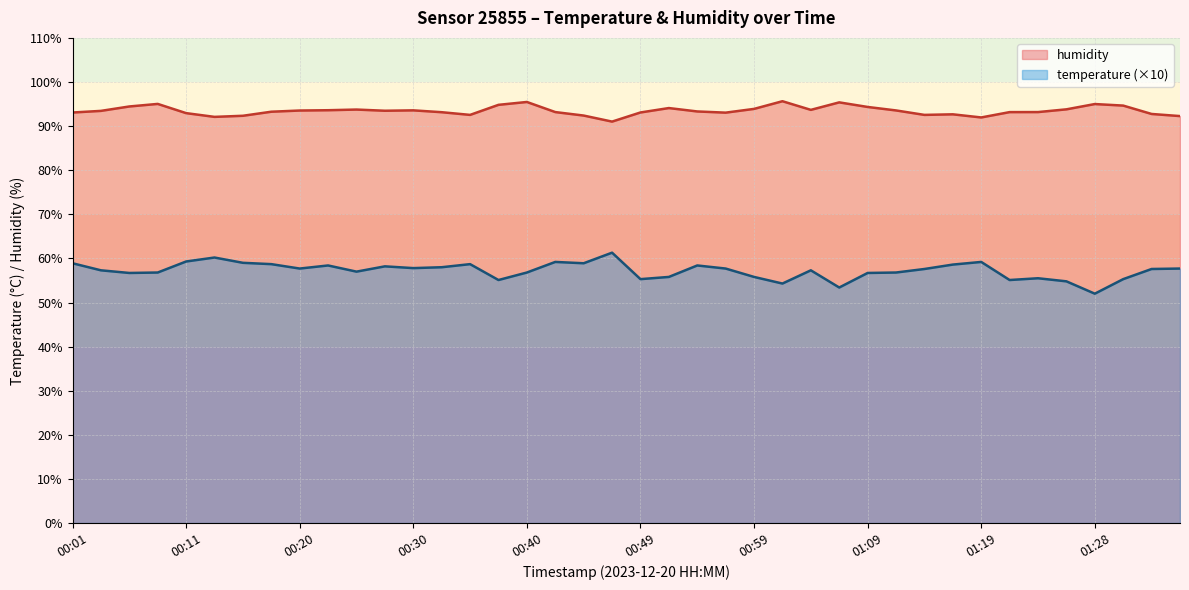

How many interior local peaks does the temperature series have?

10